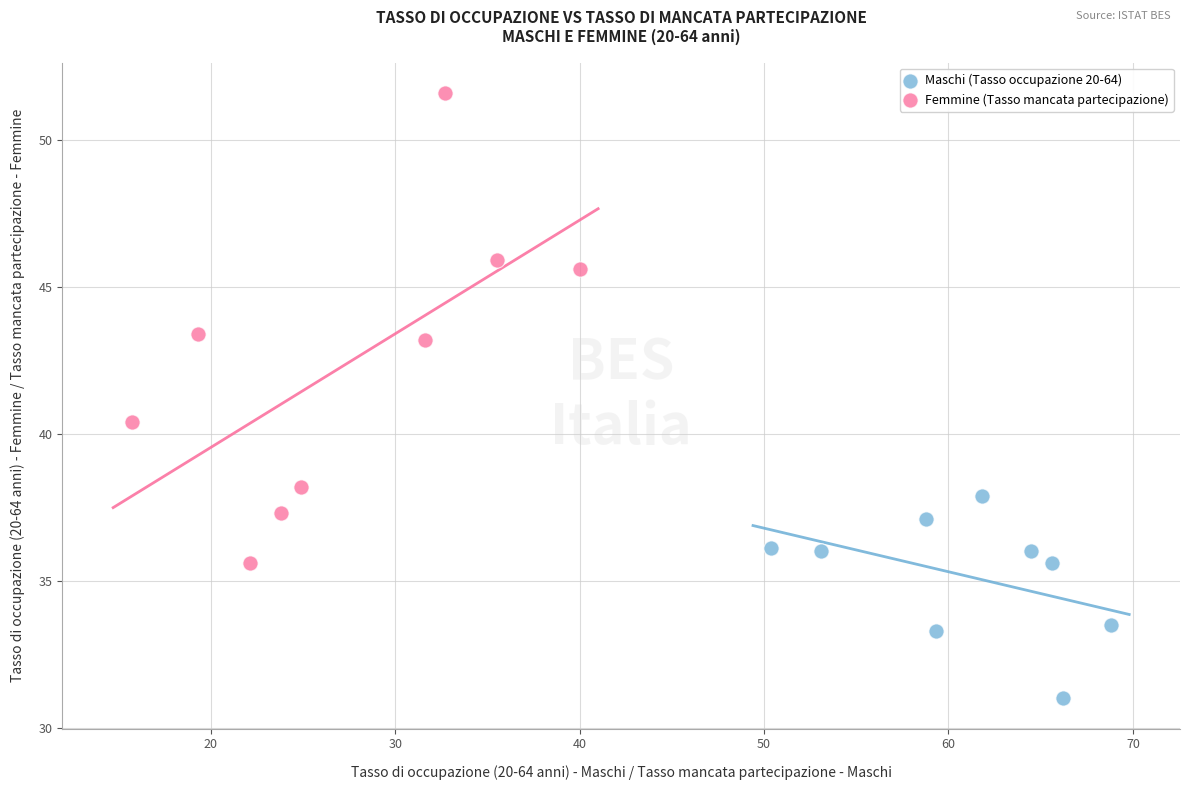

Which series reaches the maximum Y coordinate?

Femmine (Tasso mancata partecipazione)